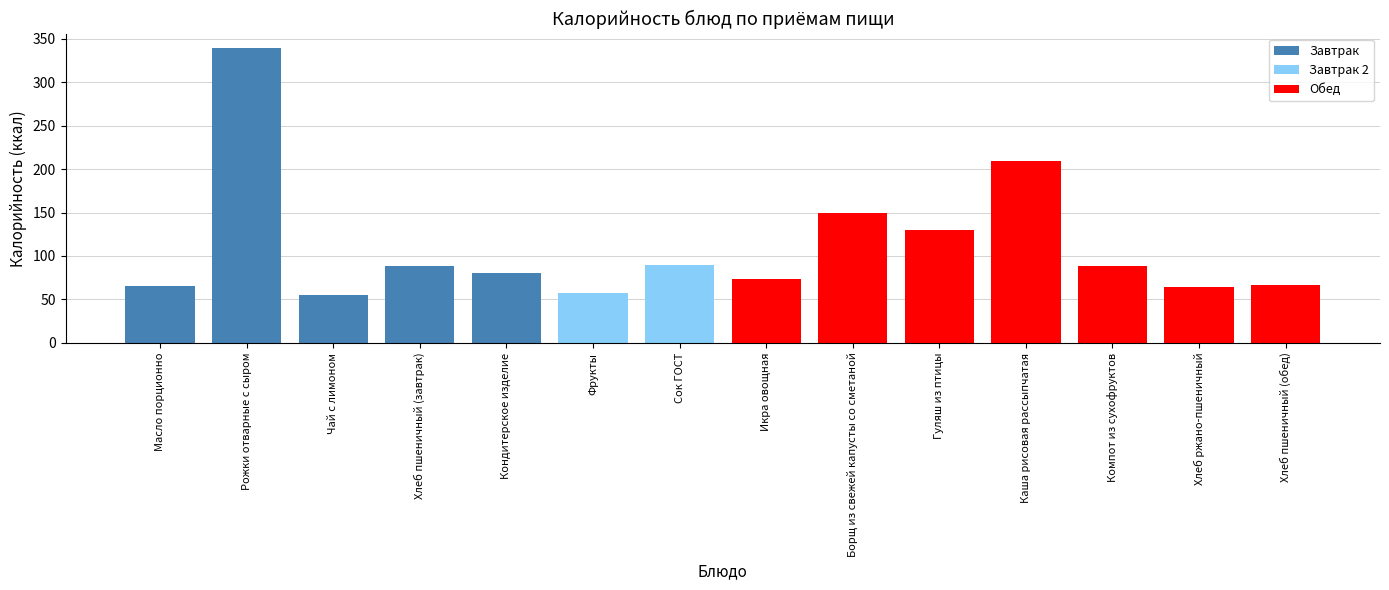

Rank the categories by value from lowest to highest.

Чай с лимоном, Фрукты, Хлеб ржано-пшеничный, Масло порционно, Хлеб пшеничный (обед), Икра овощная, Кондитерское изделие, Хлеб пшеничный (завтрак), Компот из сухофруктов, Сок ГОСТ, Гуляш из птицы, Борщ из свежей капусты со сметаной, Каша рисовая рассыпчатая, Рожки отварные с сыром